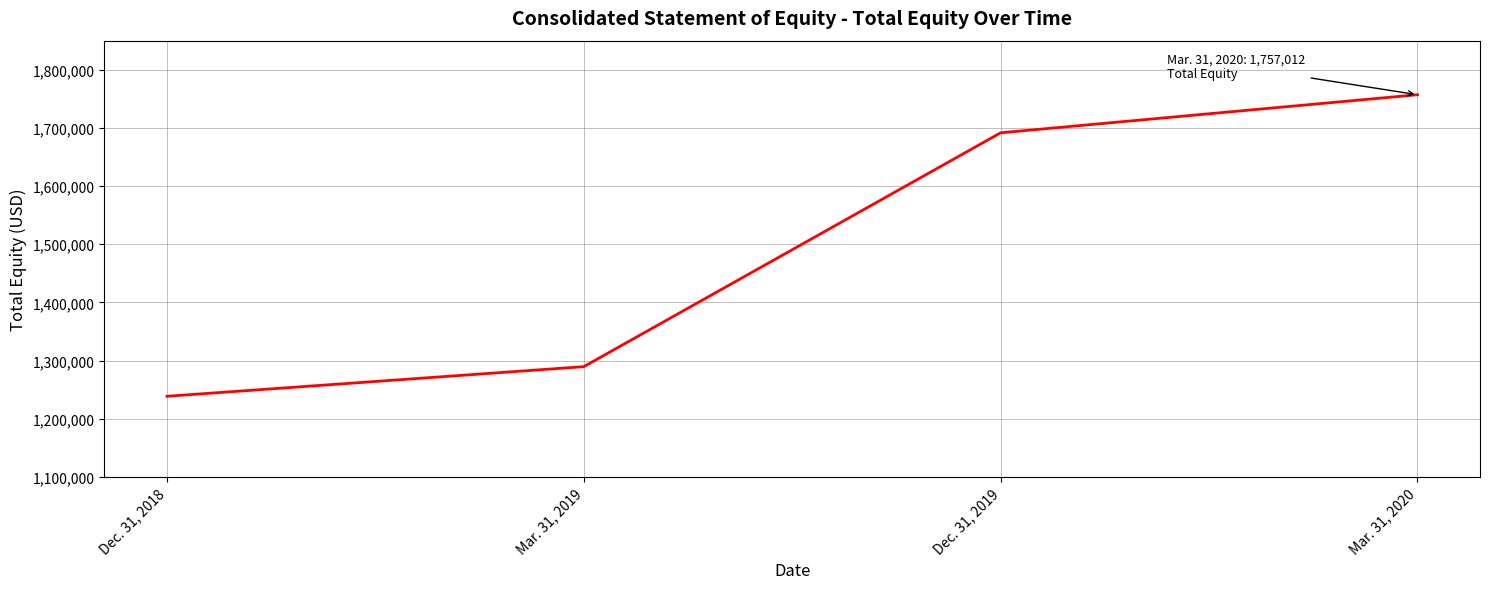

True or false: the data has more than 2 interior local peaks.

False